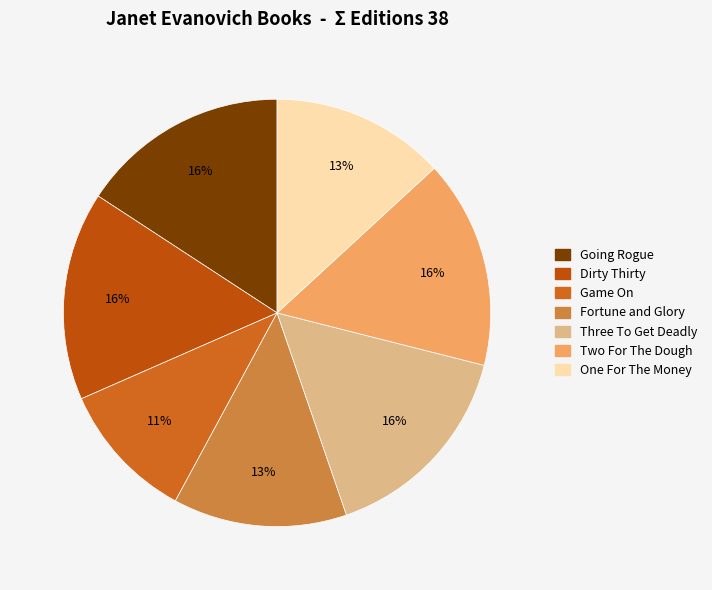

What is the largest slice in the pie chart?

Going Rogue